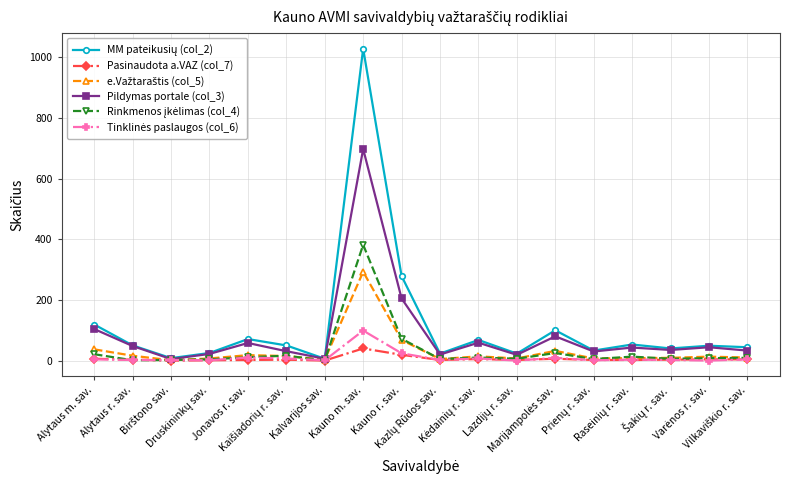

What is the greatest value displayed?

1029